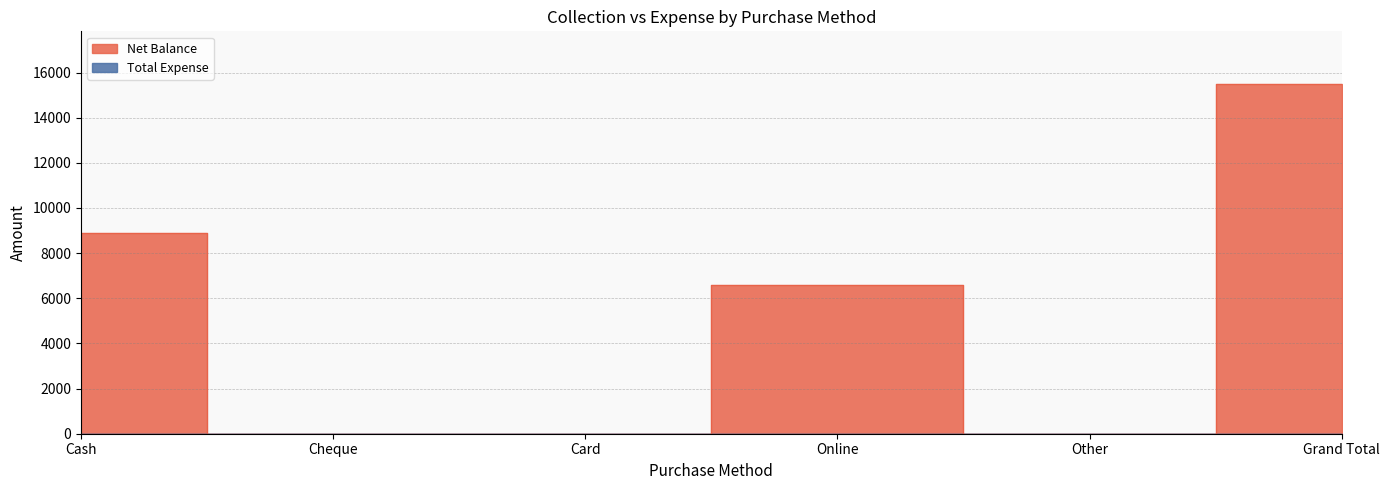

Where is the first local maximum?

Online